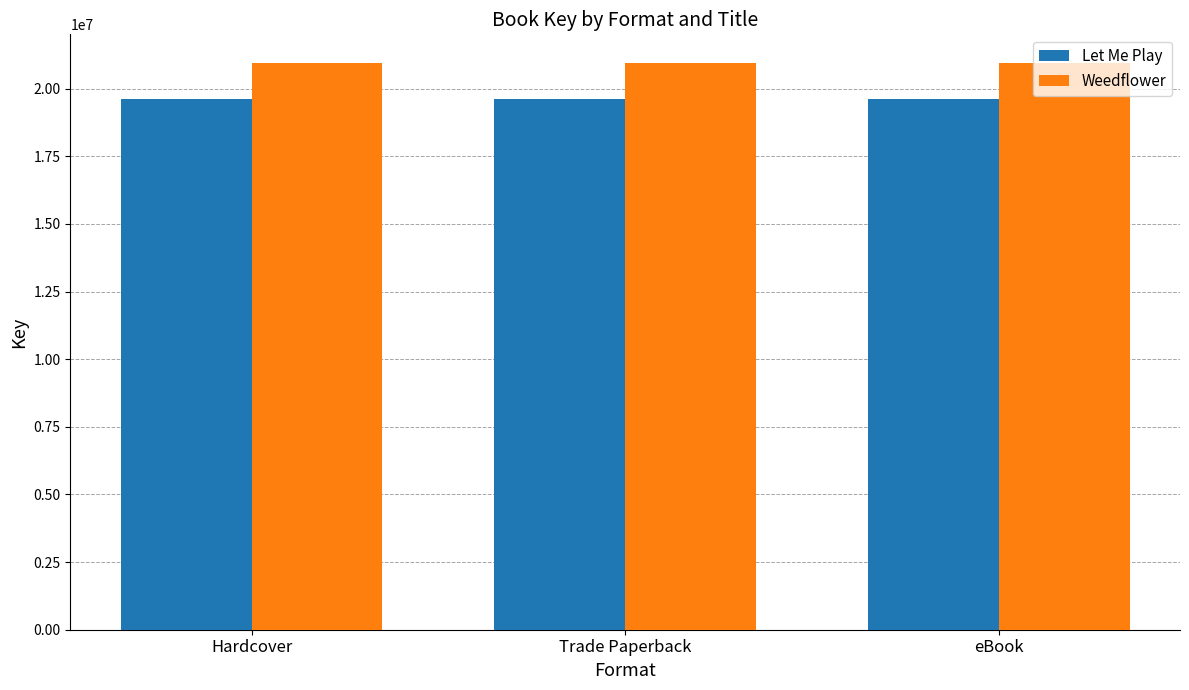

Reading left to right, list all the values displayed in this chart.

Let Me Play: Hardcover=19626324	Trade Paperback=19626324	eBook=19626324
Weedflower: Hardcover=20961863	Trade Paperback=20961863	eBook=20961863